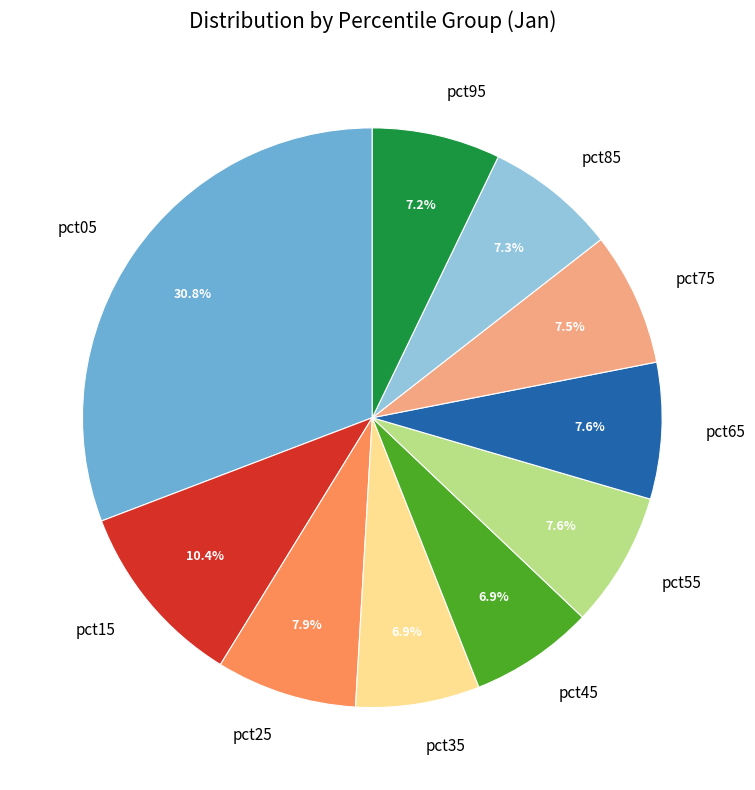

What percentage do pct45 and pct55 together represent?

14.5%